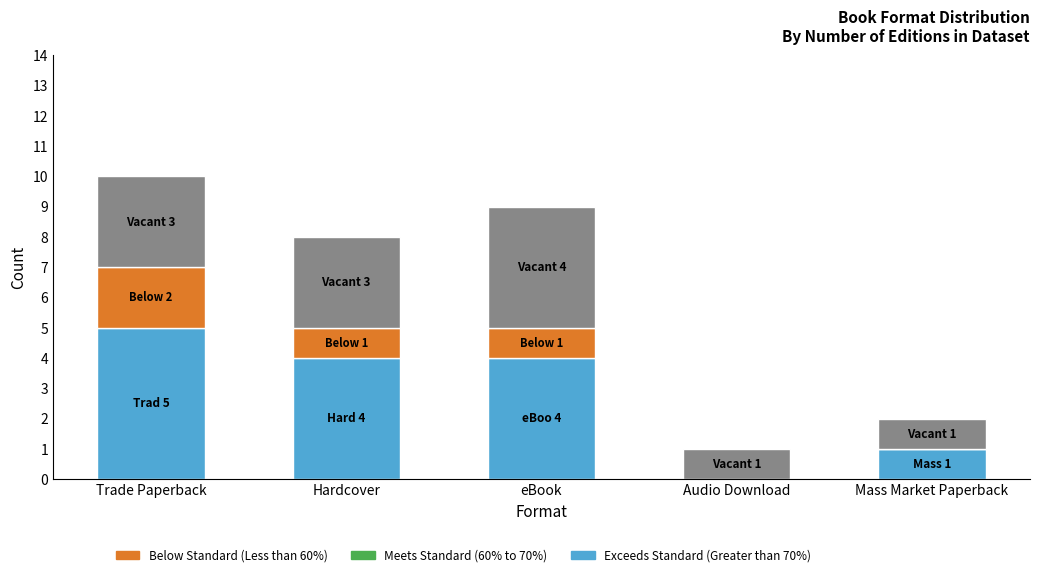

Reading left to right, what are the values for Exceeds Standard (Greater than 70%)?

Trade Paperback=5	Hardcover=4	eBook=4	Audio Download=0	Mass Market Paperback=1